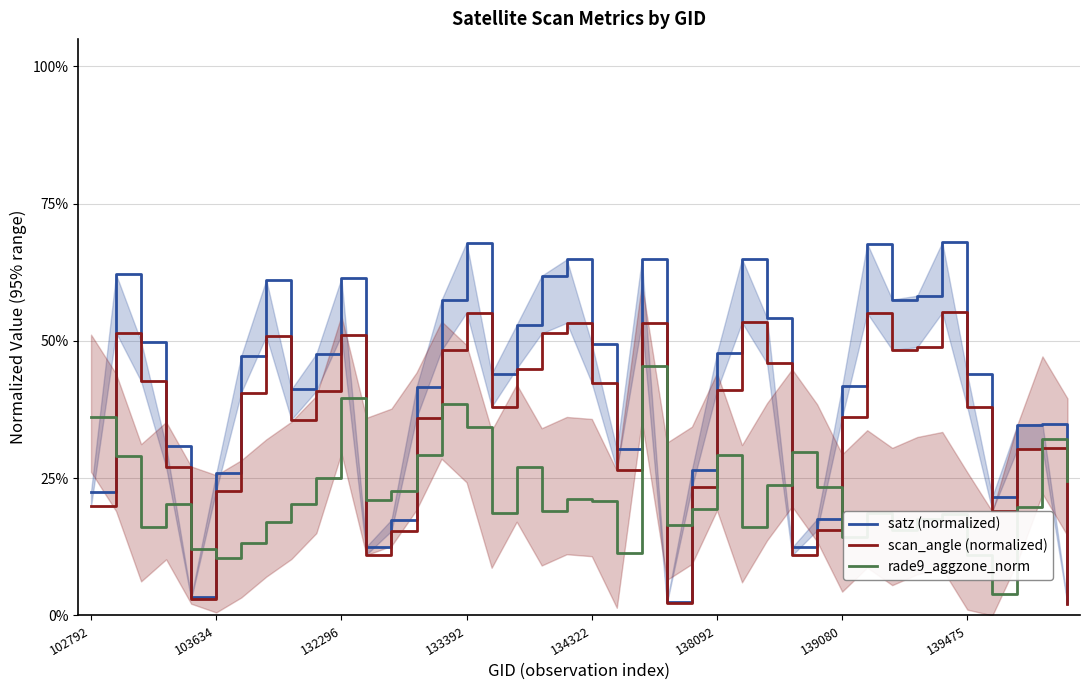

What is the difference between the second highest and second lowest values in the rade9_aggzone_norm series?

0.3